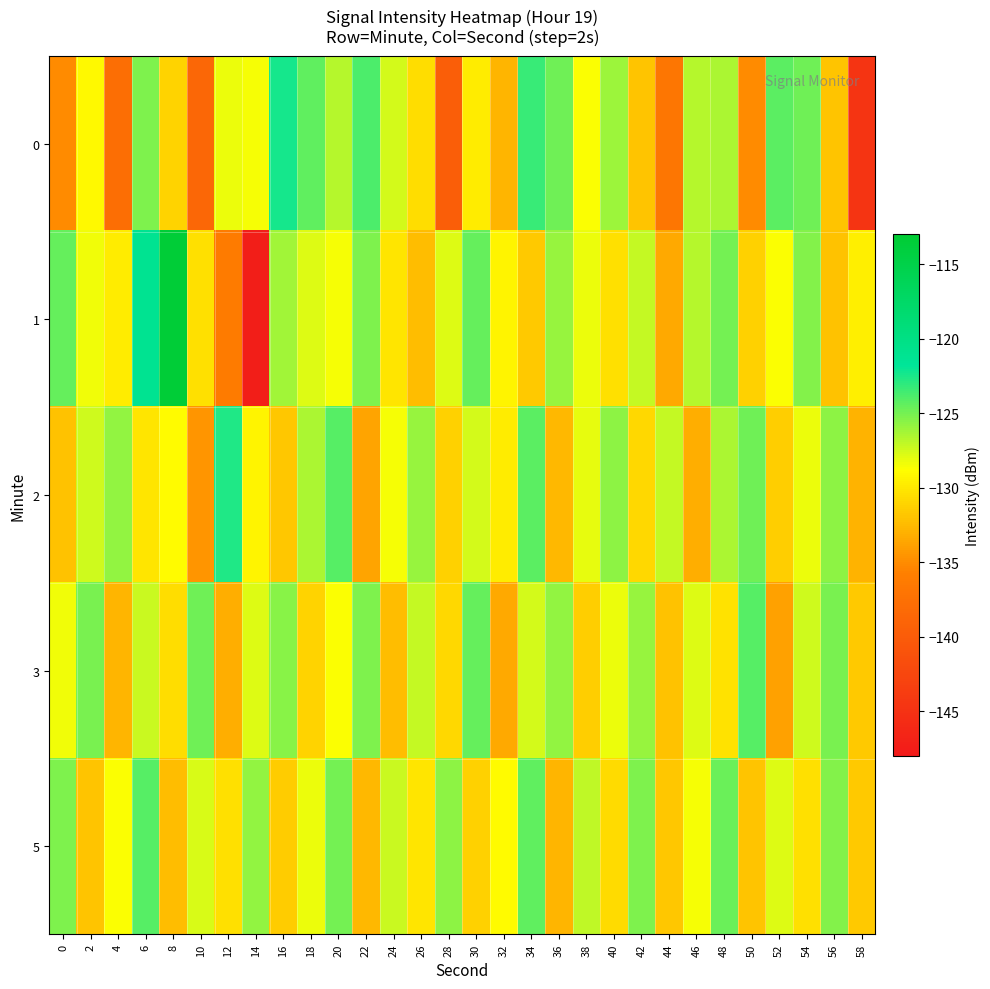

Which series has the largest range (max minus min)?

1